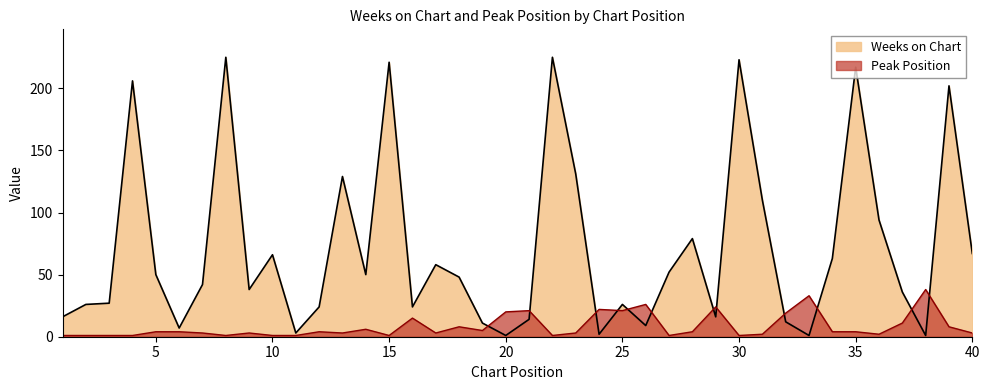

The Peak Position series shows 1 at 11. True or false?

True